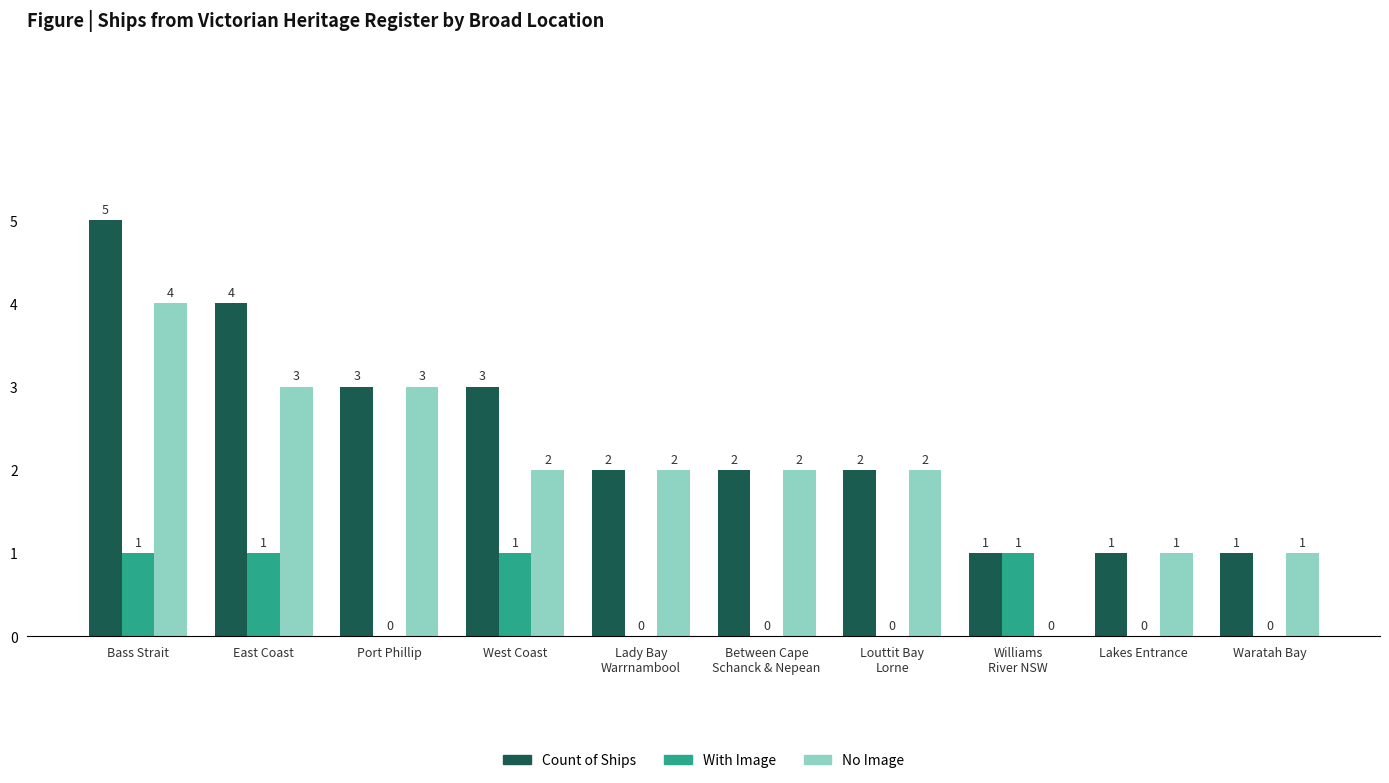

What are all the series names shown in the legend?

Count of Ships, With Image, No Image